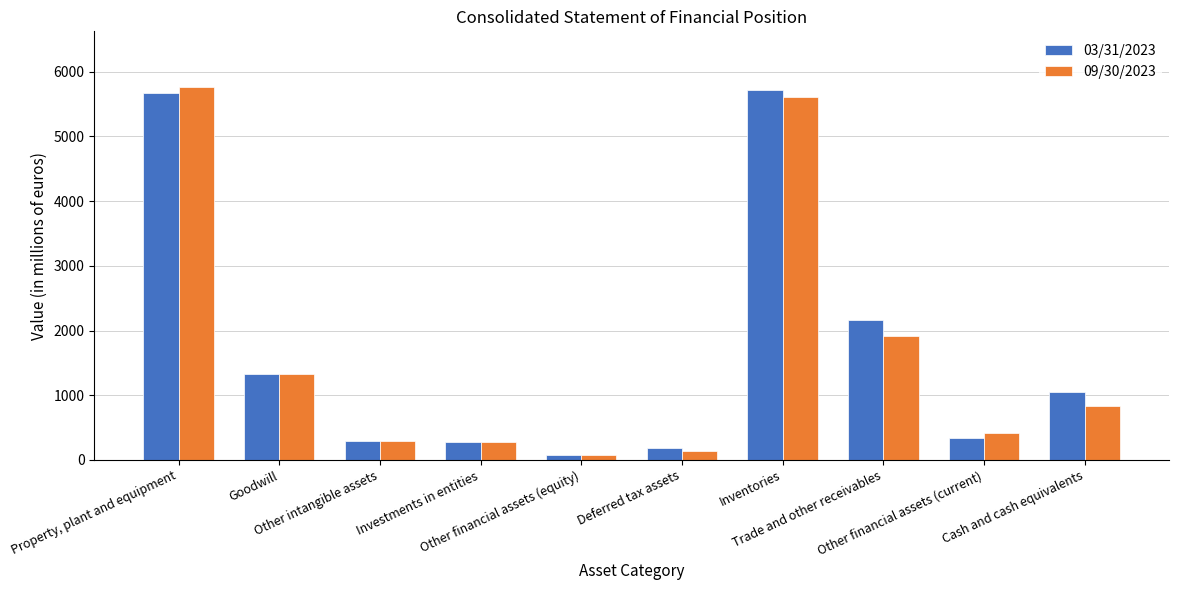

What is the difference between the highest and lowest values at Other financial assets (equity)?

1.9